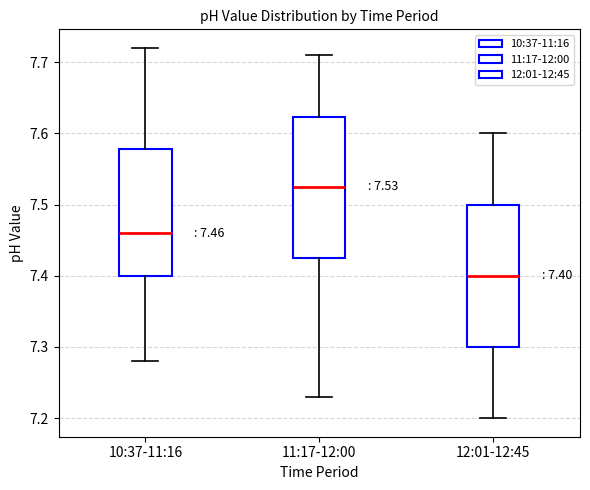

Which box's median line is the lowest?

12:01-12:45